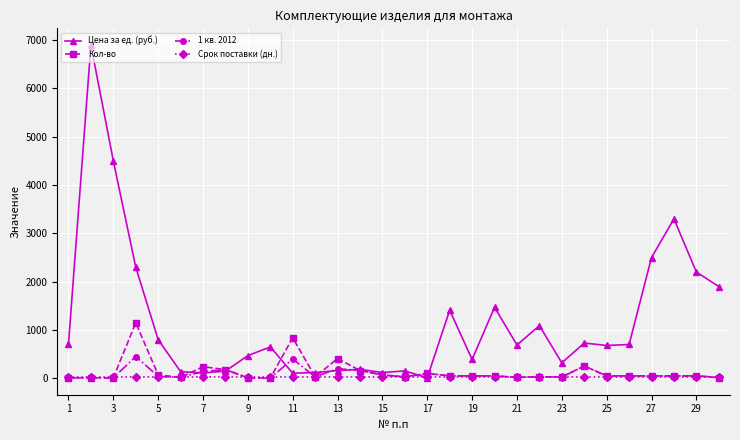

What is the difference between the second highest and minimum values in the Кол-во series?

835